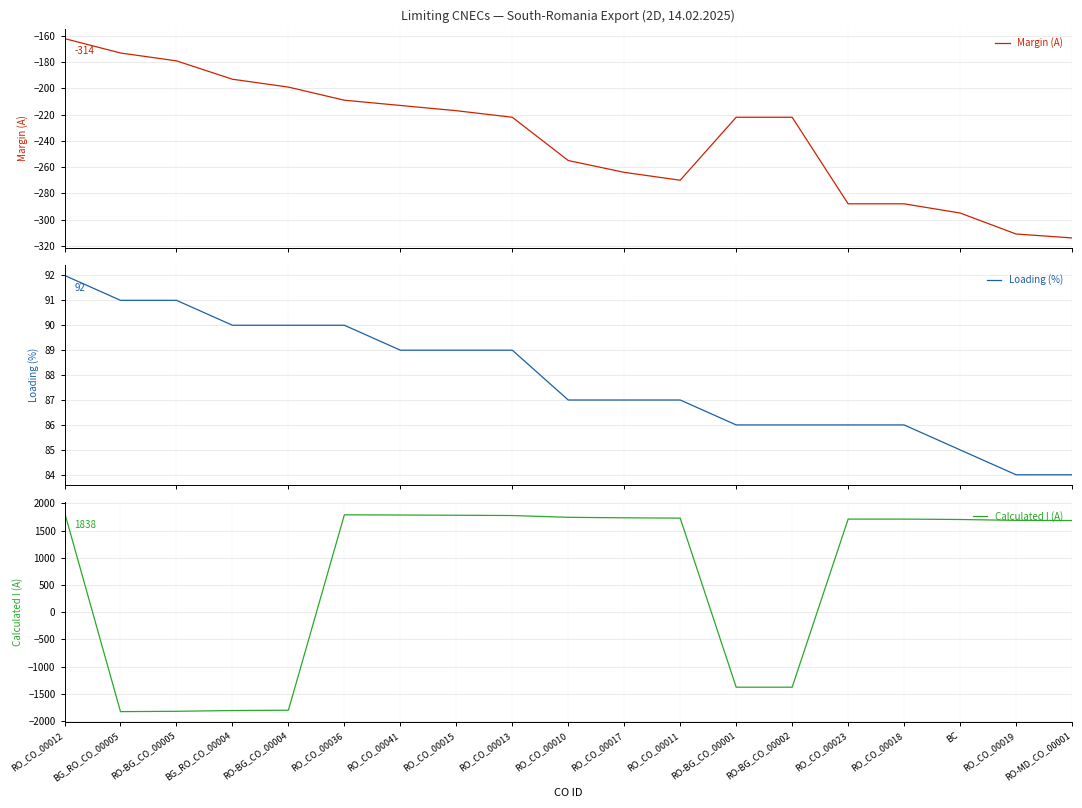

True or false: Calculated I (A) has a value of 1787 at RO_CO_00041.

True